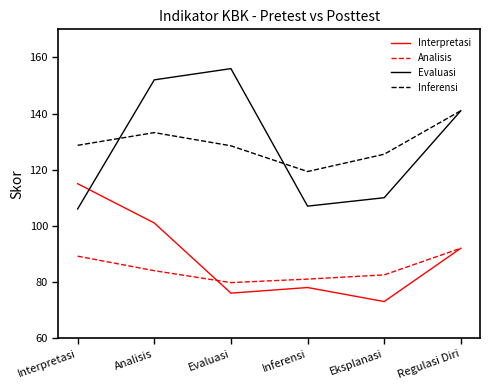

What is the total value across all series at Inferensi?

385.3